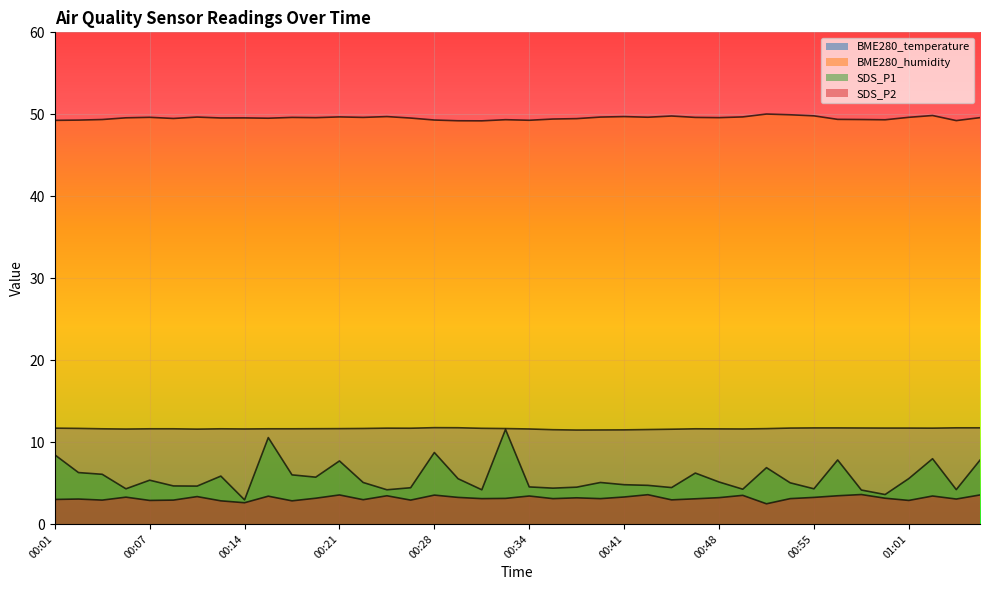

The BME280_humidity series shows 49.2 at 01:05. True or false?

True